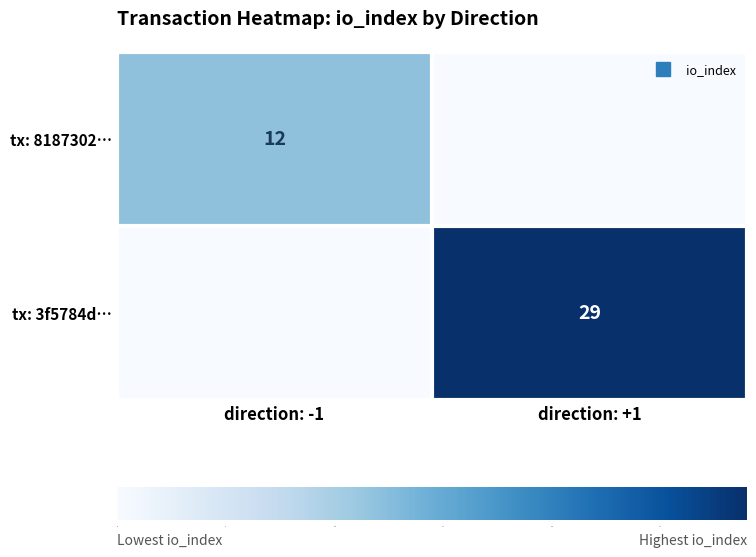

At which label is tx: 3f5784d… closest to 14?

direction: -1